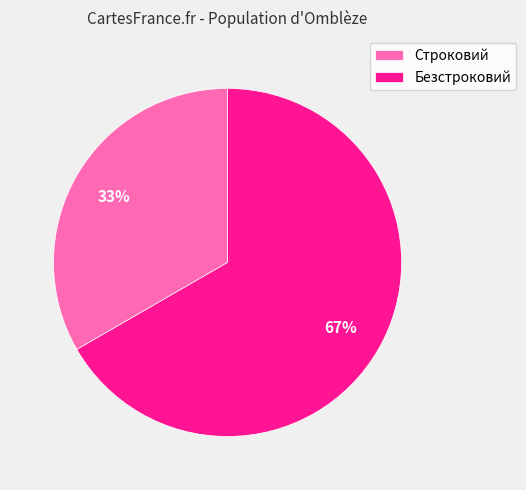

True or false: Безстроковий accounts for 67% of the total.

True